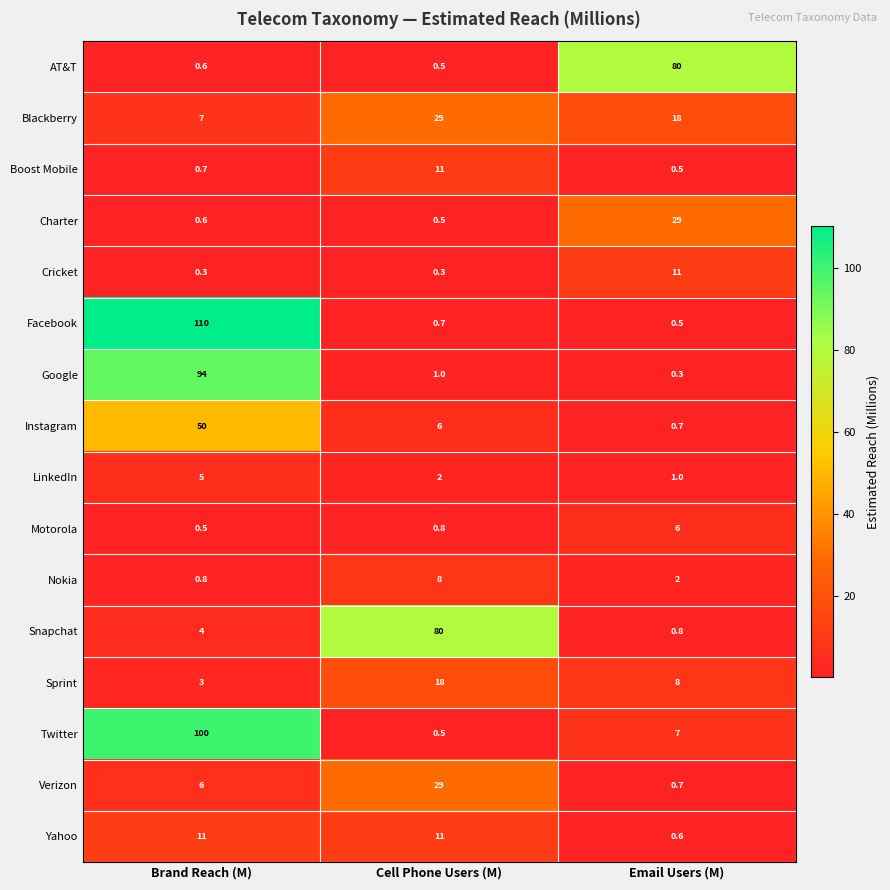

List the labels in order of Boost Mobile value, largest first.

Cell Phone Users (M), Brand Reach (M), Email Users (M)